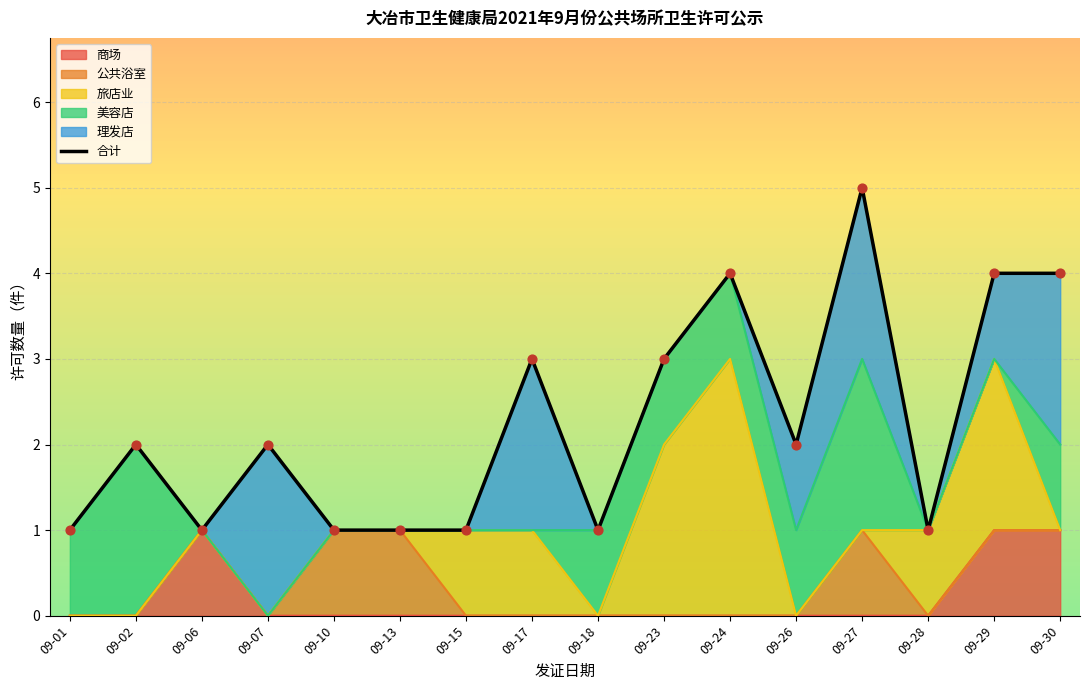

Between 09-02 and 09-01, which is larger?

09-02